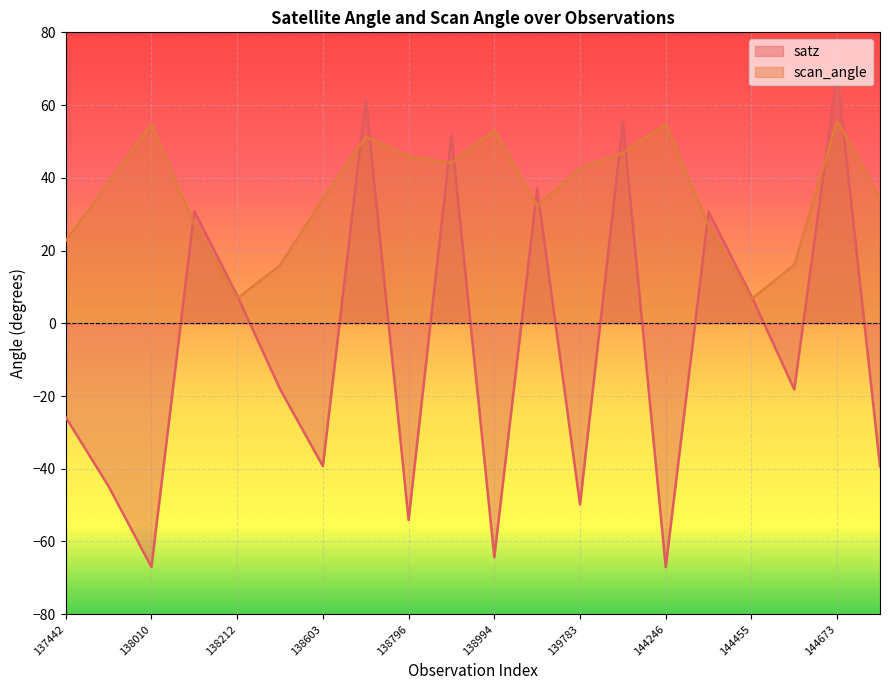

What is the total value across all series at 138010?

-12.3